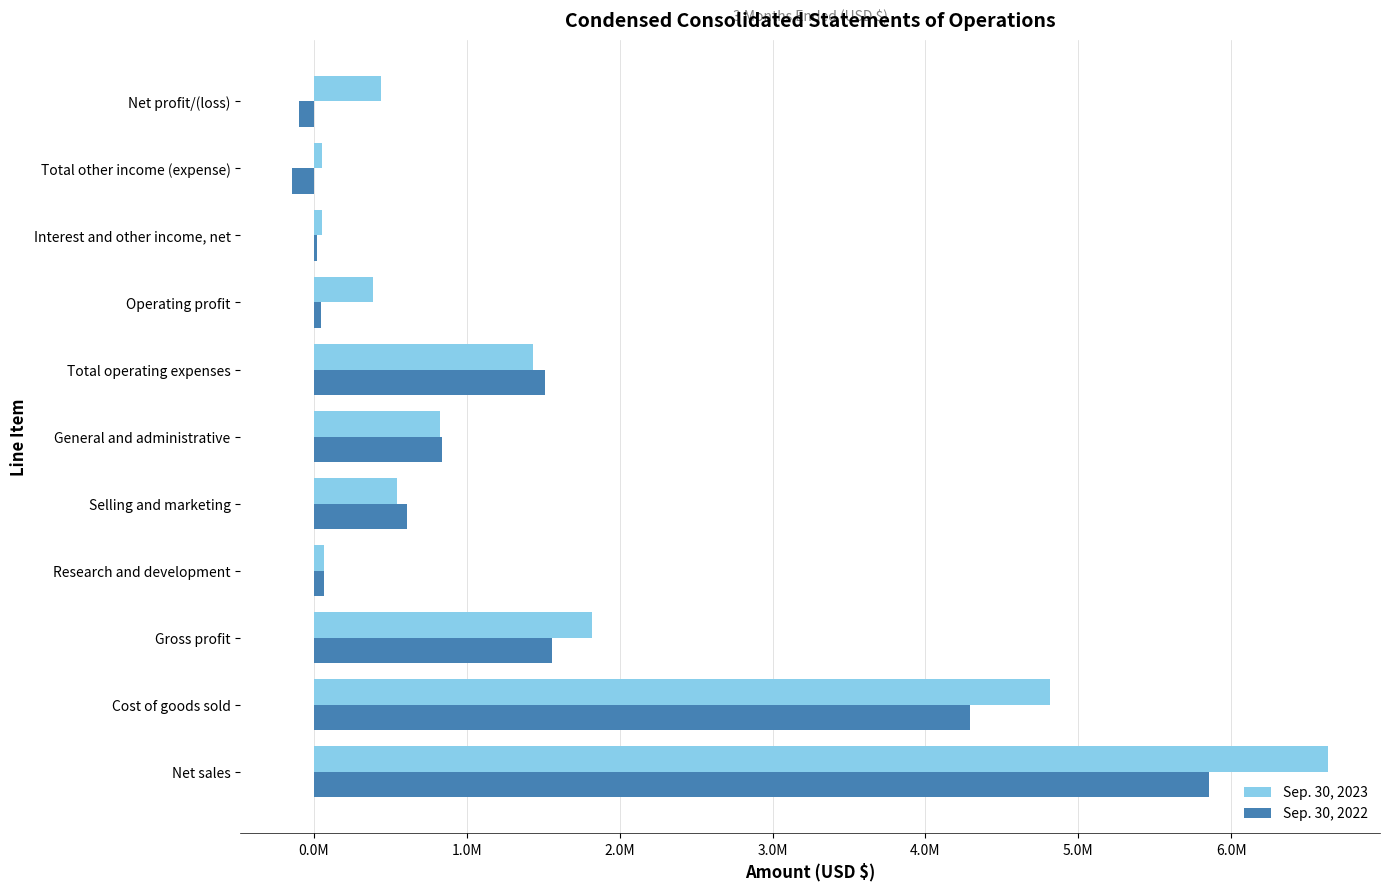

What is the difference between the maximum and minimum values in the Sep. 30, 2022 series?

5995000